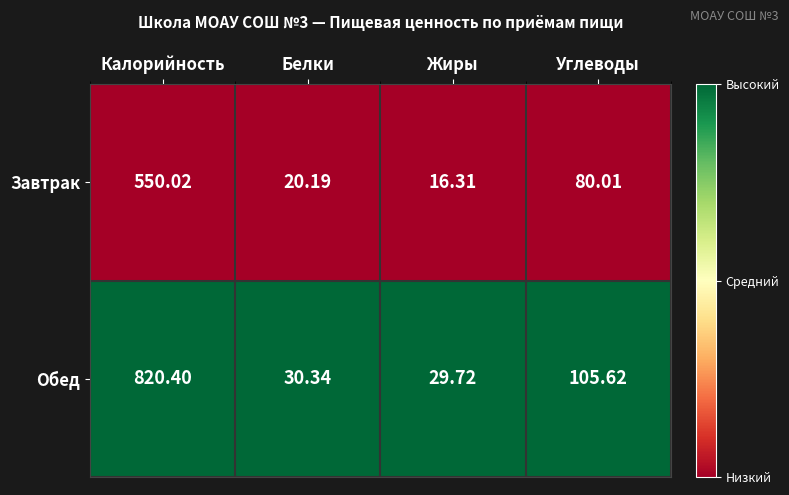

At which category is the sum across all series the highest?

Калорийность